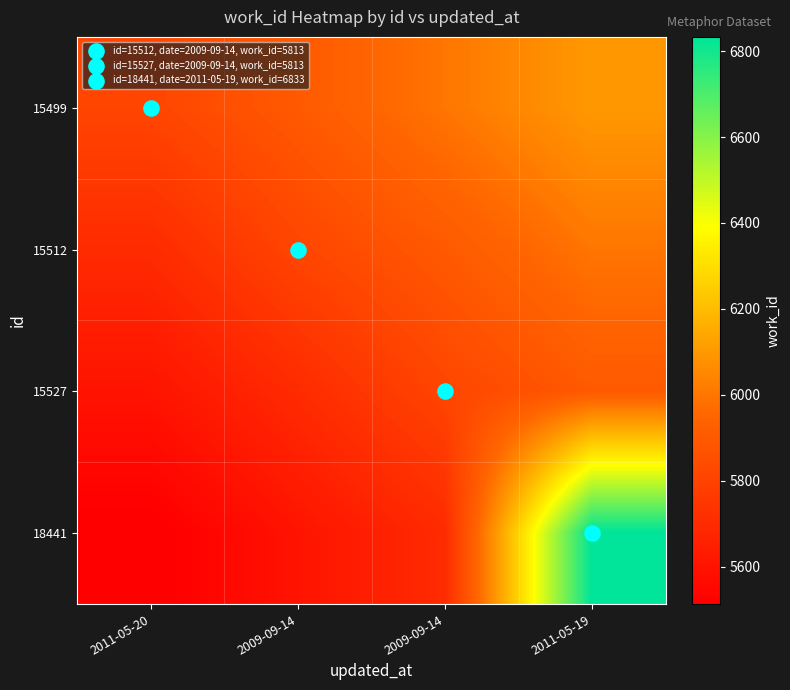

At which category does the chart reach its minimum across all series?

2011-05-20